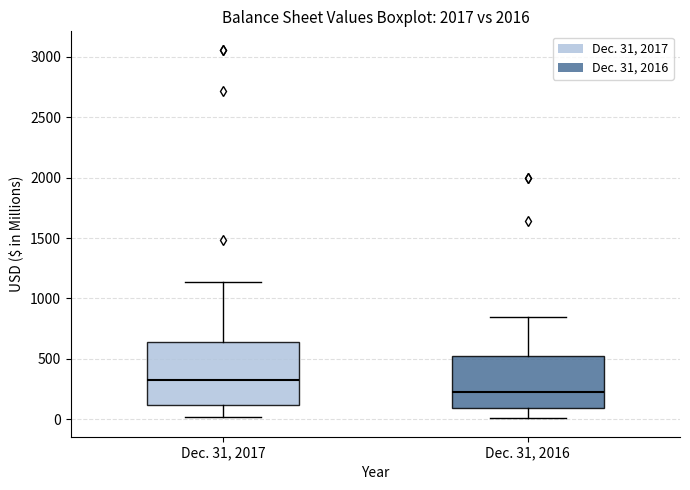

Comparing the boxes themselves (not the whiskers), which one is the tallest?

Dec. 31, 2017